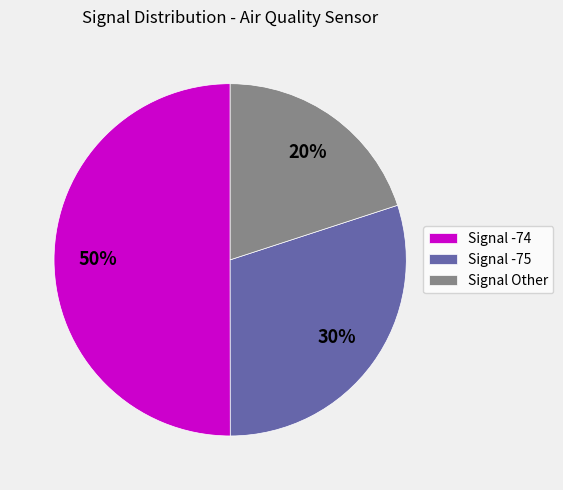

To the nearest percent, what is the average slice percentage?

33%